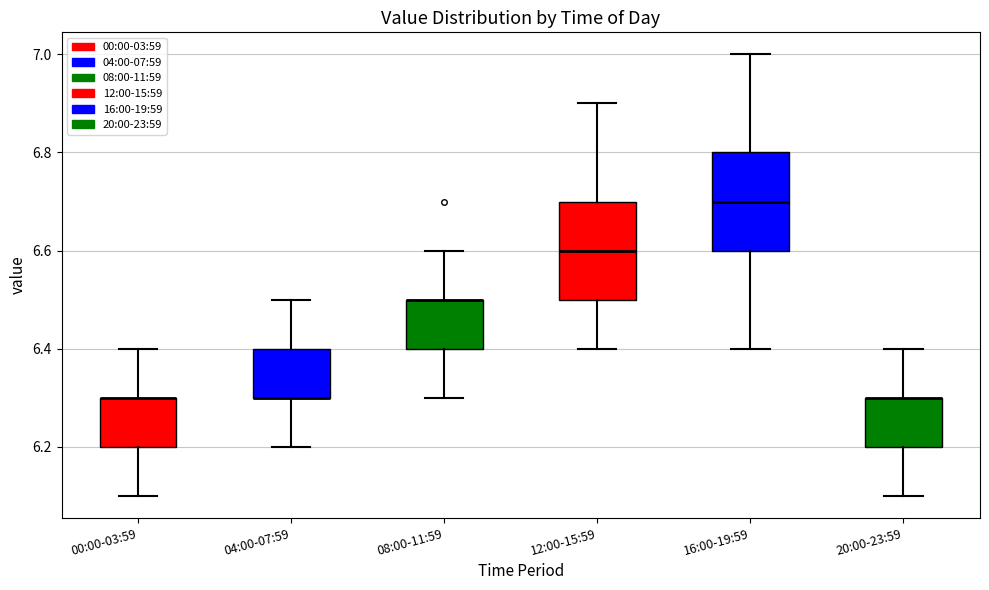

Where is the lower edge of the box for 12:00-15:59 on the y-axis? The values are not printed on the chart, so give them approximately, as read against the axis.

6.5